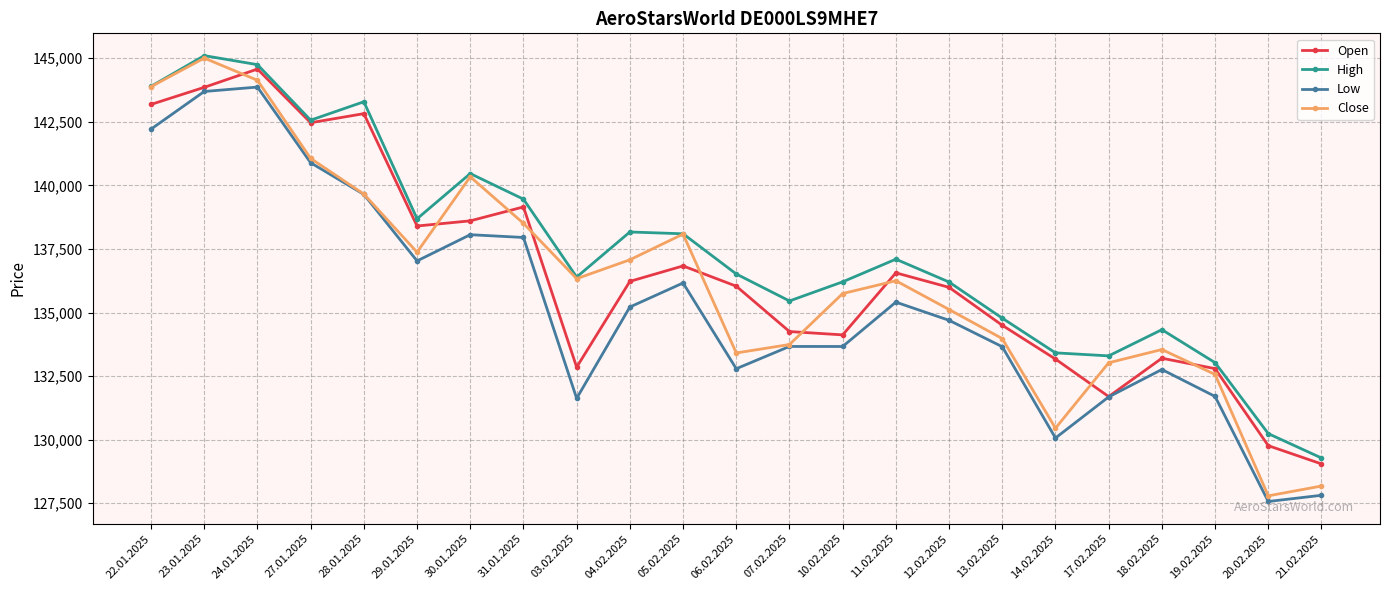

Which series changed the most between 27.01.2025 and 19.02.2025?

Open